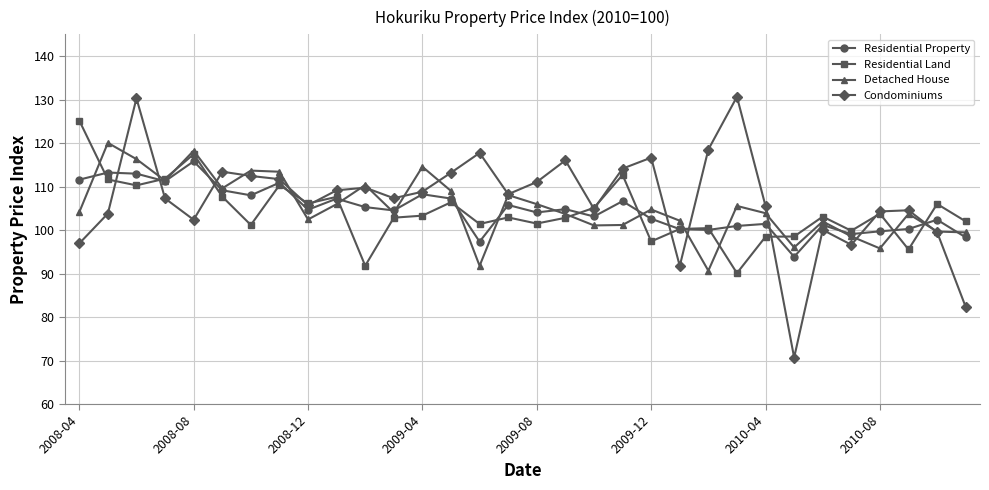

What is the smallest value displayed?

70.7